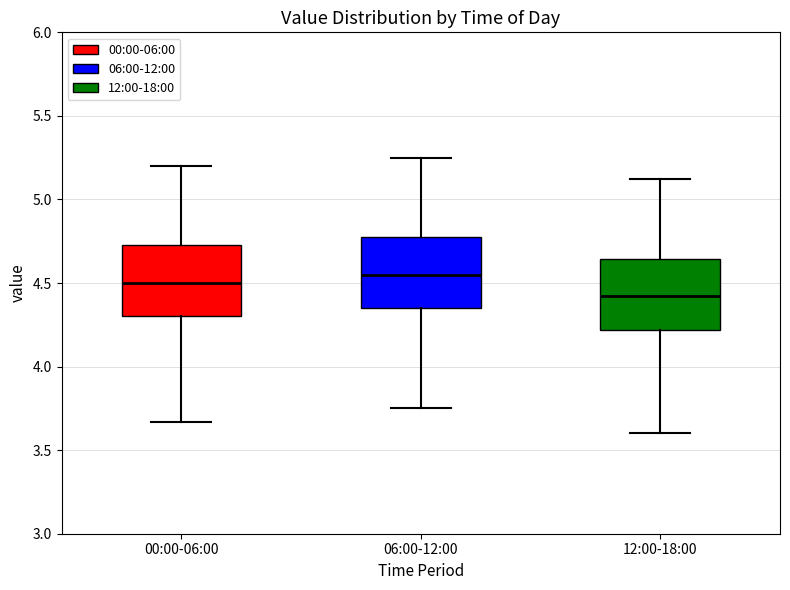

Reading left to right, read every box against the y-axis: the position of its median line, the range the box covers, and the ends of its whiskers. The values are not printed on the chart, so give them approximately, as read against the axis.

00:00-06:00: median 4.50, box 4.30 to 4.75, whiskers 3.65 to 5.20
06:00-12:00: median 4.55, box 4.35 to 4.80, whiskers 3.75 to 5.25
12:00-18:00: median 4.40, box 4.20 to 4.65, whiskers 3.60 to 5.10